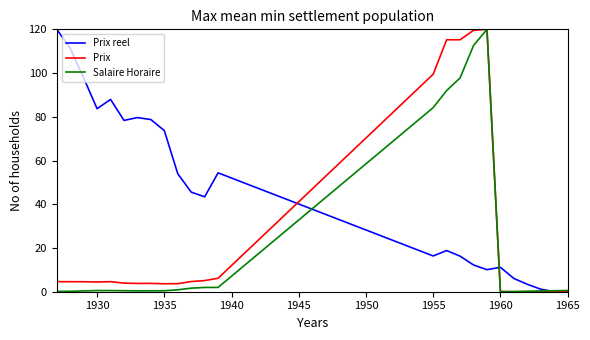

Rank the series by their average value, from highest to lowest.

Prix reel, Prix, Salaire Horaire